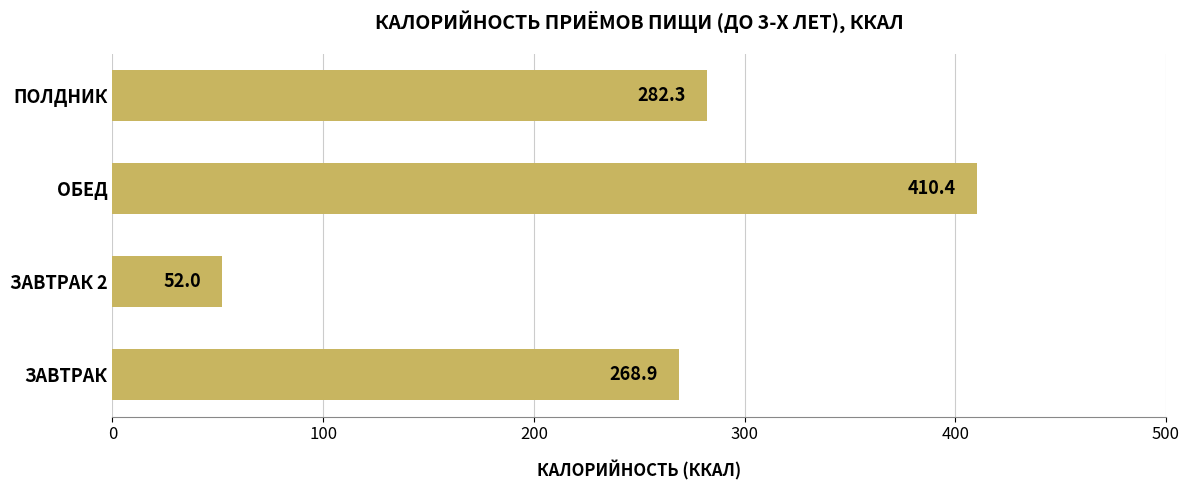

Is it true that the value at ЗАВТРАК is 121.7?

False